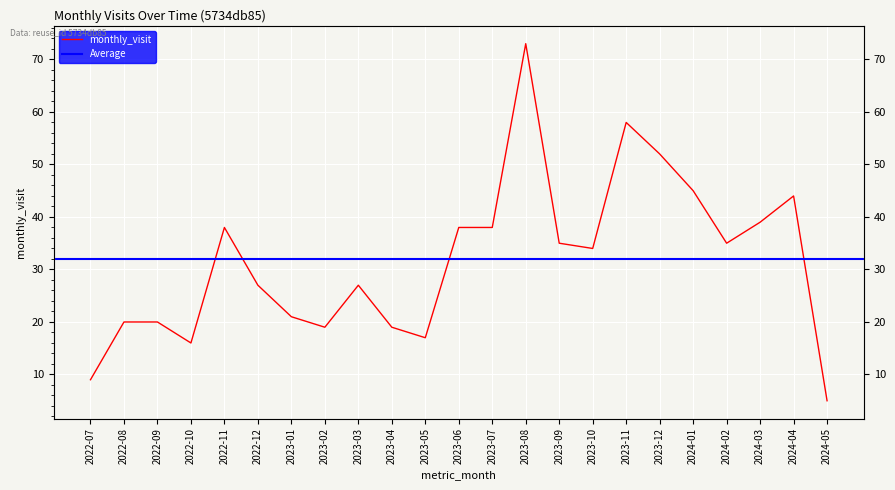

Is it true that the value at 2024-01 is 45?

True